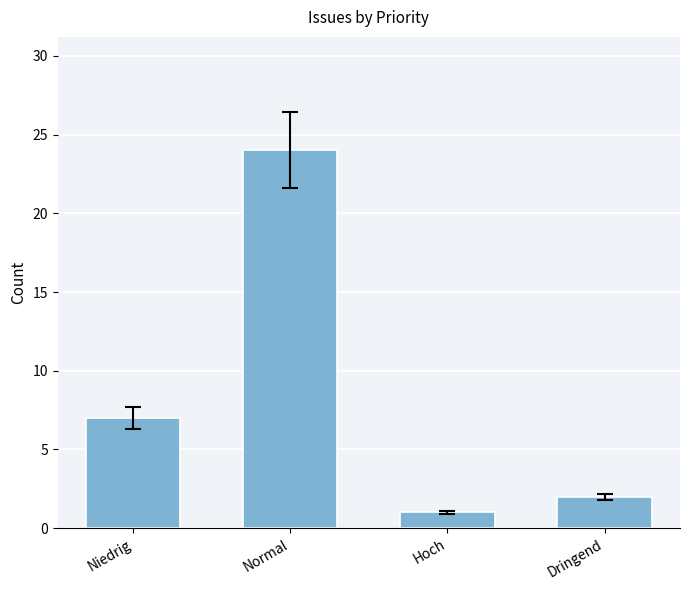

What is the value of the 3rd bar from the left?

1